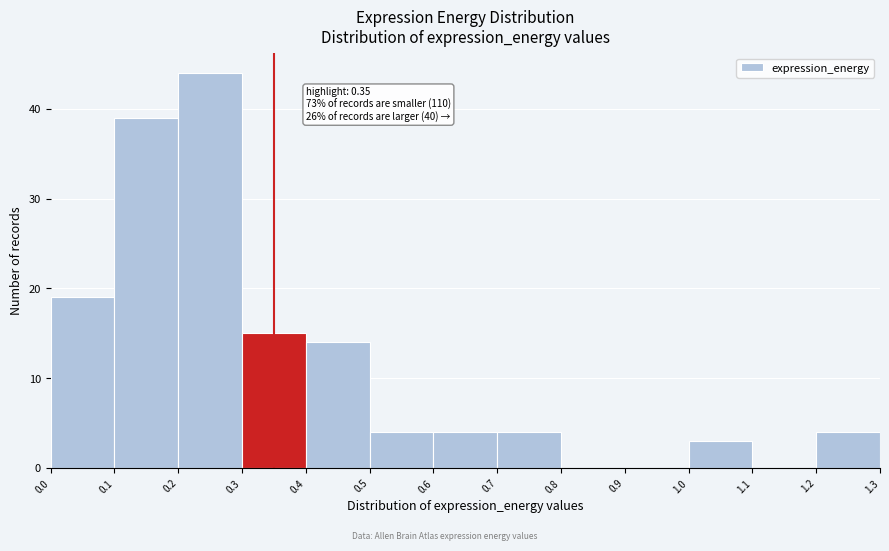

Over which range of the x-axis is the bar tallest?

0.2 to 0.3